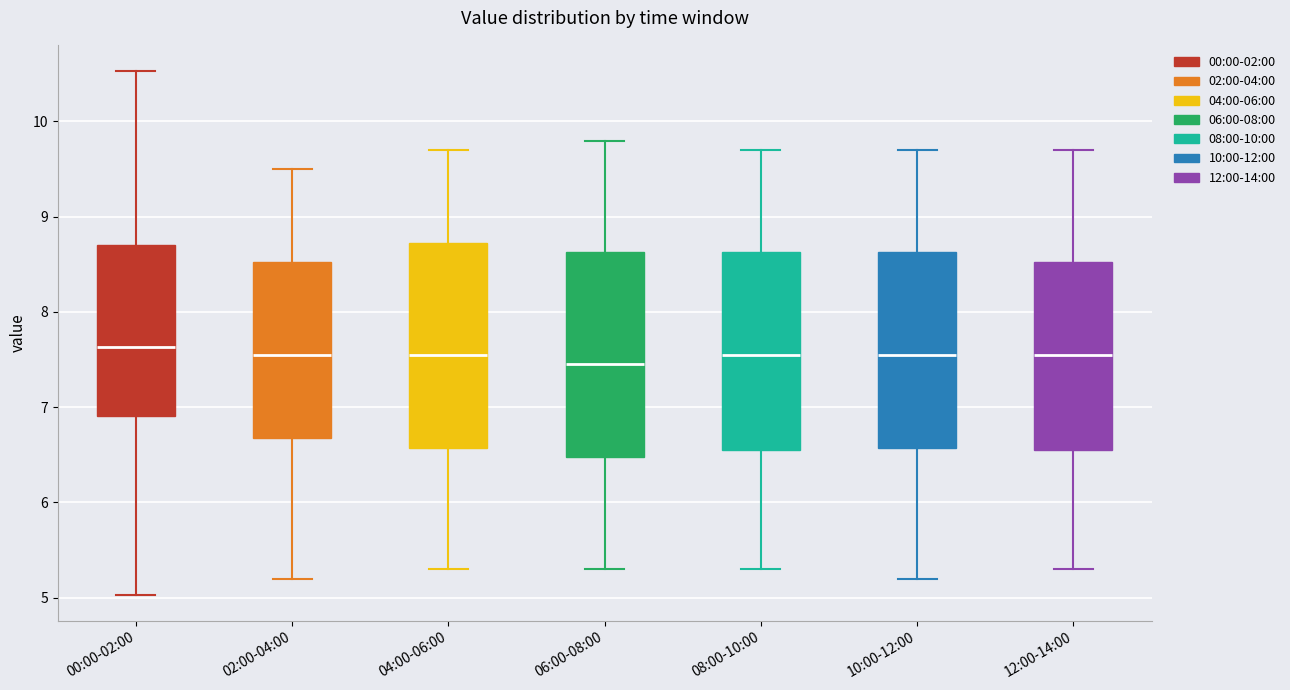

Reading left to right, read every box against the y-axis: the position of its median line, the range the box covers, and the ends of its whiskers. The values are not printed on the chart, so give them approximately, as read against the axis.

00:00-02:00: median 7.6, box 6.9 to 8.7, whiskers 5.0 to 10.5
02:00-04:00: median 7.6, box 6.7 to 8.5, whiskers 5.2 to 9.5
04:00-06:00: median 7.6, box 6.6 to 8.7, whiskers 5.3 to 9.7
06:00-08:00: median 7.5, box 6.5 to 8.6, whiskers 5.3 to 9.8
08:00-10:00: median 7.6, box 6.6 to 8.6, whiskers 5.3 to 9.7
10:00-12:00: median 7.6, box 6.6 to 8.6, whiskers 5.2 to 9.7
12:00-14:00: median 7.6, box 6.6 to 8.5, whiskers 5.3 to 9.7